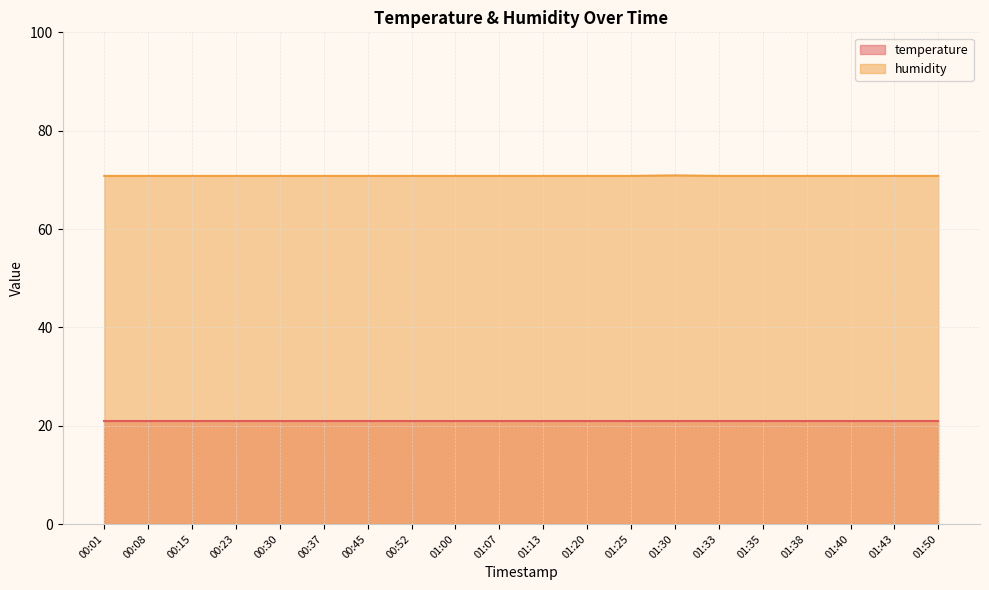

What is the value of the 13th point from the left?

70.8